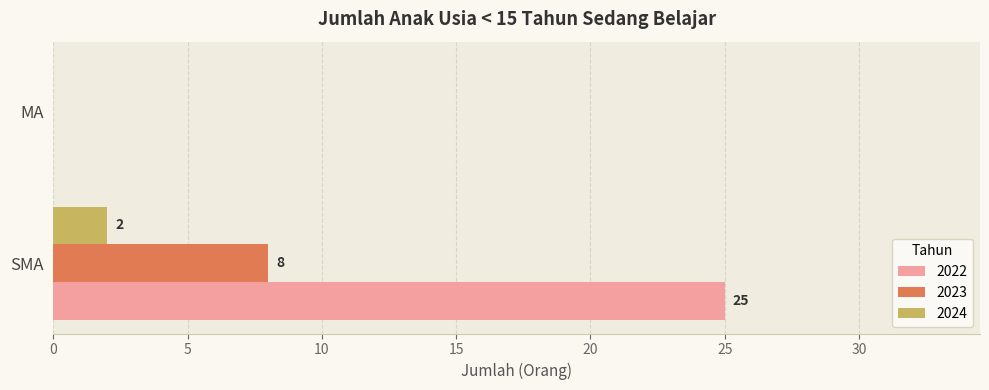

Read the 2022 value at SMA, to the nearest 5.

25